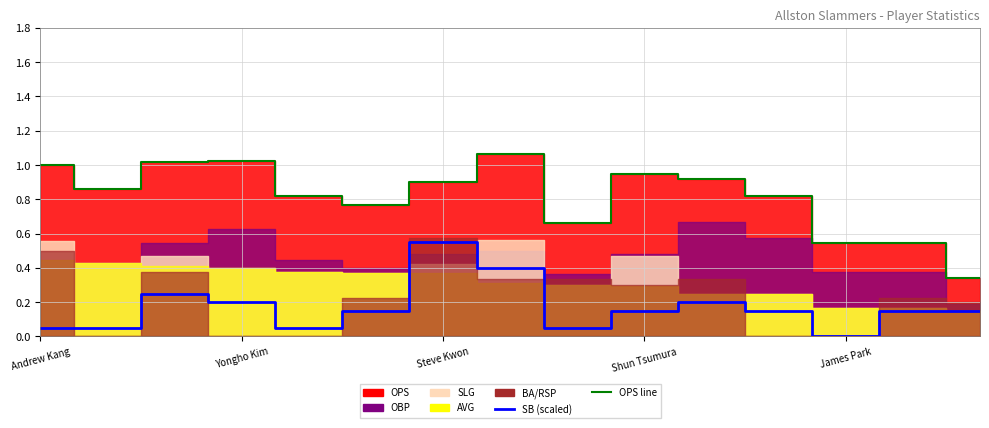

Reading right to left, what are all the values shown in this chart?

SB (scaled): 0.1	0.1	0.0	0.1	0.2	0.1	0.1	0.4	0.6	0.1	0.1	0.2	0.2	0.1	0.1
OPS line: 0.3	0.5	0.5	0.8	0.9	0.9	0.7	1.1	0.9	0.8	0.8	1.0	1.0	0.9	1.0